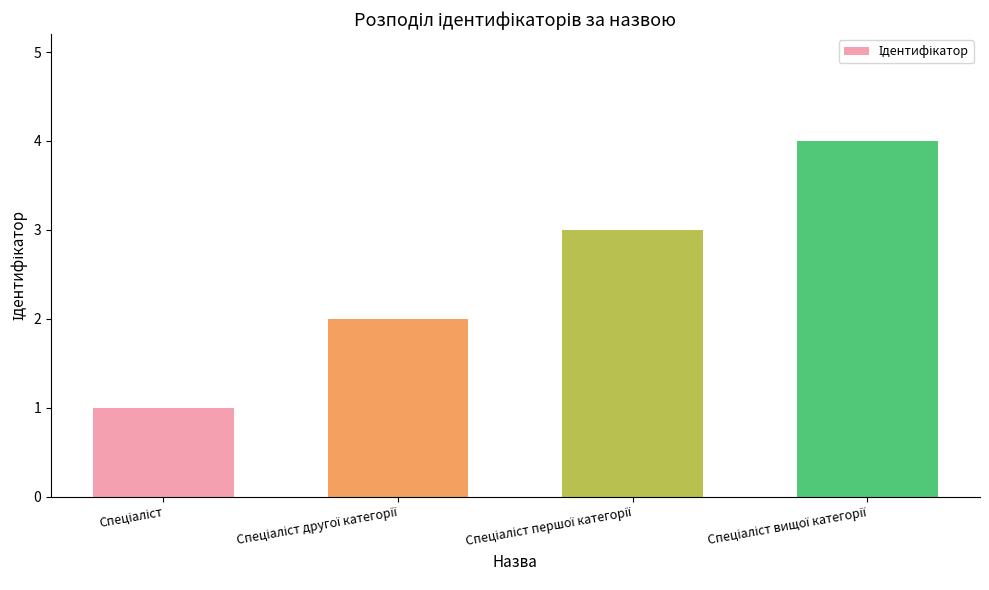

What is the difference between the maximum and minimum values?

3